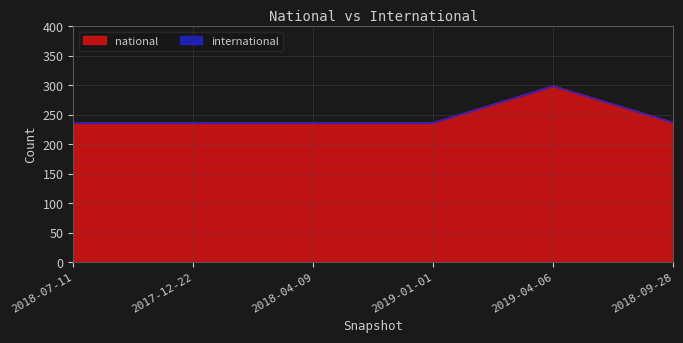

Which has a higher value, 2018-07-11 or 2018-04-09?

2018-07-11